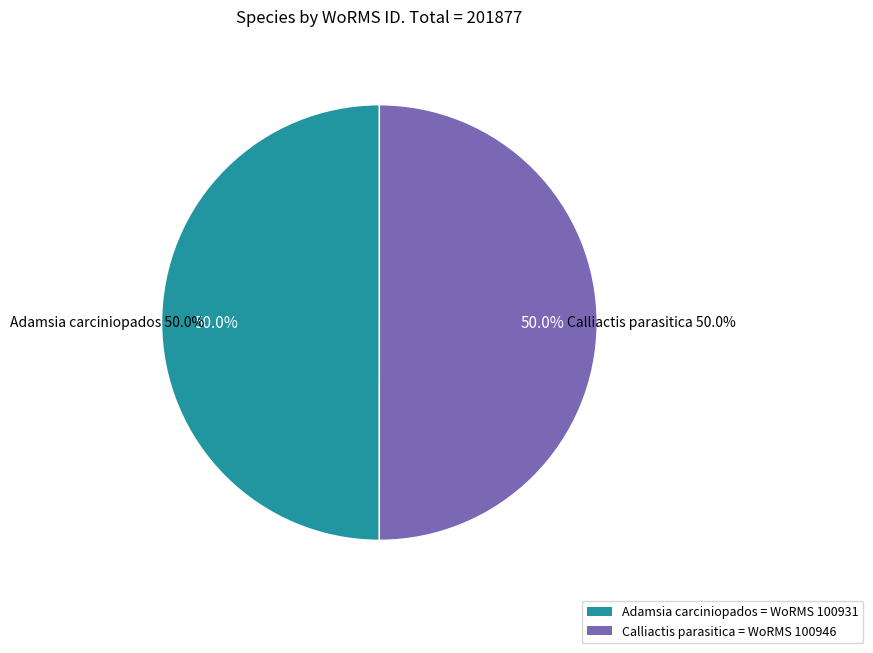

To the nearest percent, what portion does Anthozoa (Calliactis) represent?

50%